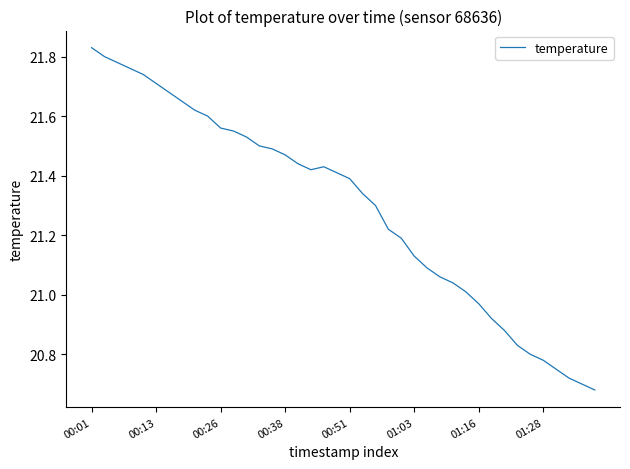

Reading left to right, list all the values displayed in this chart.

21.8	21.8	21.8	21.8	21.7	21.7	21.7	21.6	21.6	21.6	21.6	21.6	21.5	21.5	21.5	21.5	21.4	21.4	21.4	21.4	21.4	21.3	21.3	21.2	21.2	21.1	21.1	21.1	21.0	21.0	21.0	20.9	20.9	20.8	20.8	20.8	20.8	20.7	20.7	20.7